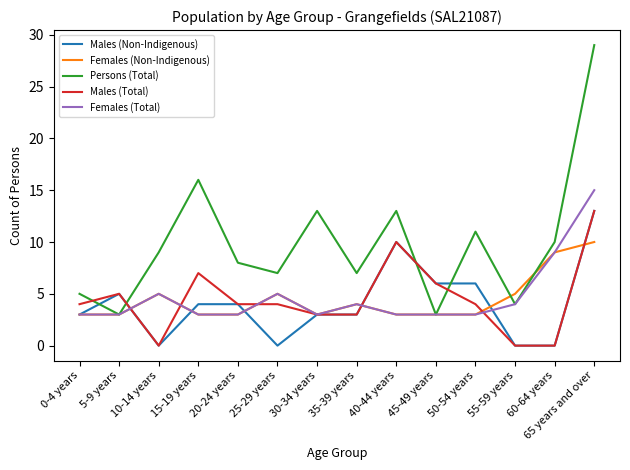

At which category is the sum across all series the highest?

65 years and over